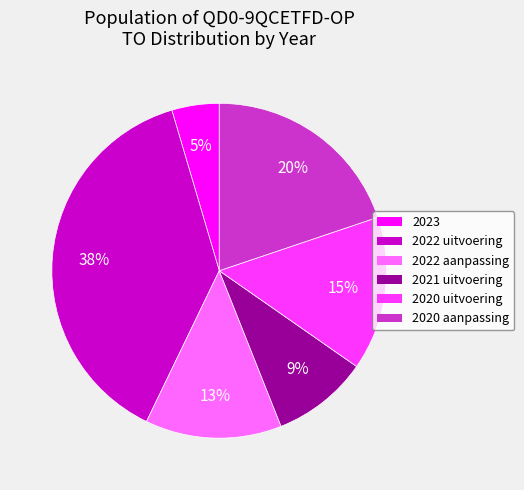

Rank the categories by value from lowest to highest.

2023, 2021 uitvoering, 2022 aanpassing, 2020 uitvoering, 2020 aanpassing, 2022 uitvoering